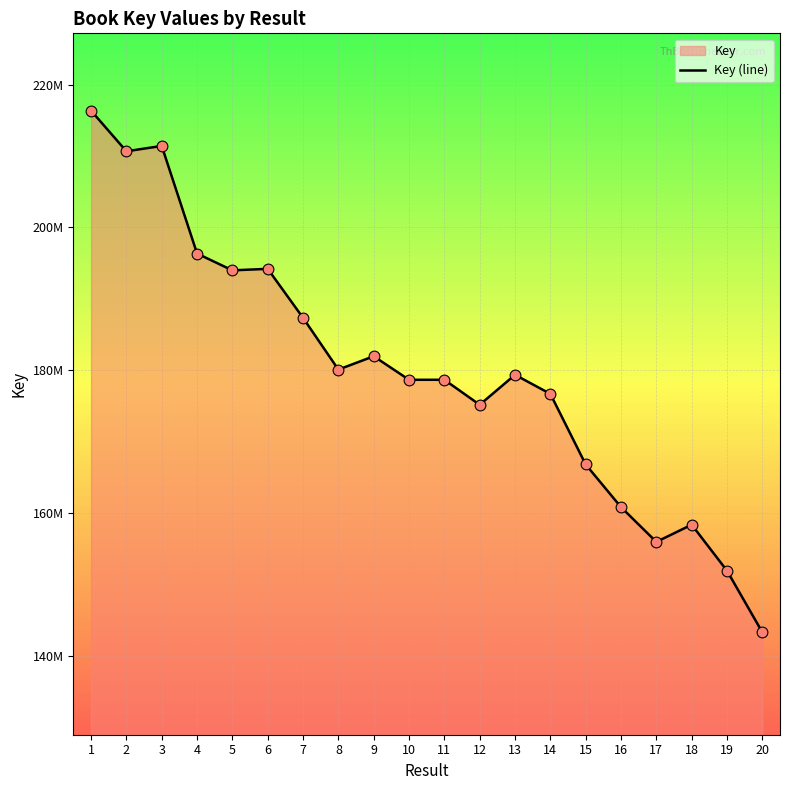

Which has a higher value, 5 or 13?

5